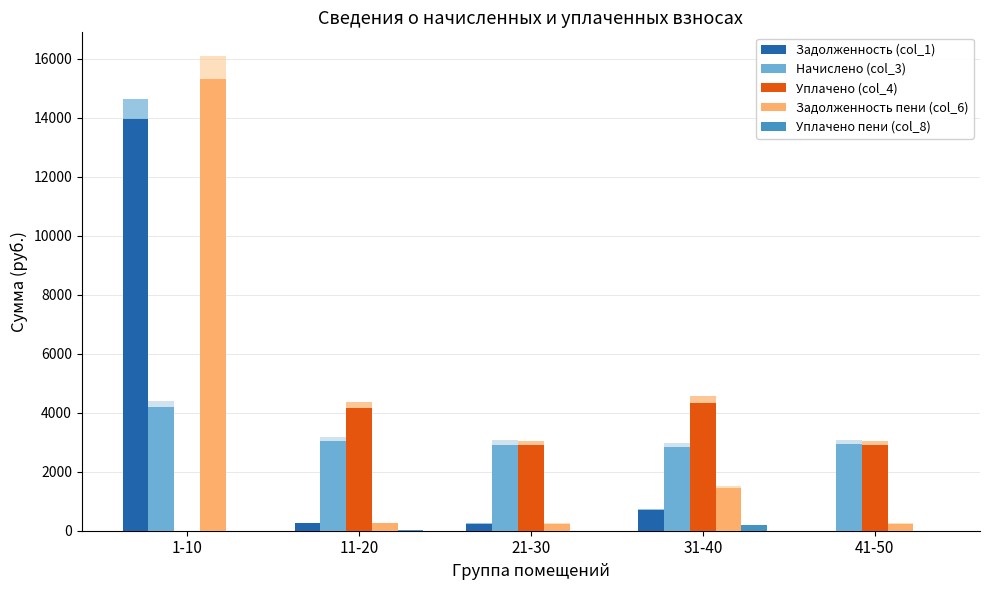

What is the approximate value of Уплачено пени (col_8) at 31-40?

183.5